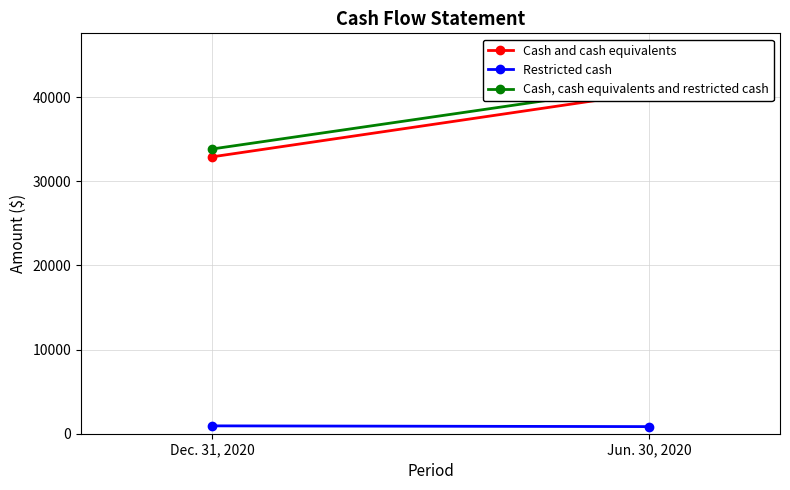

What is the smallest value displayed?

846